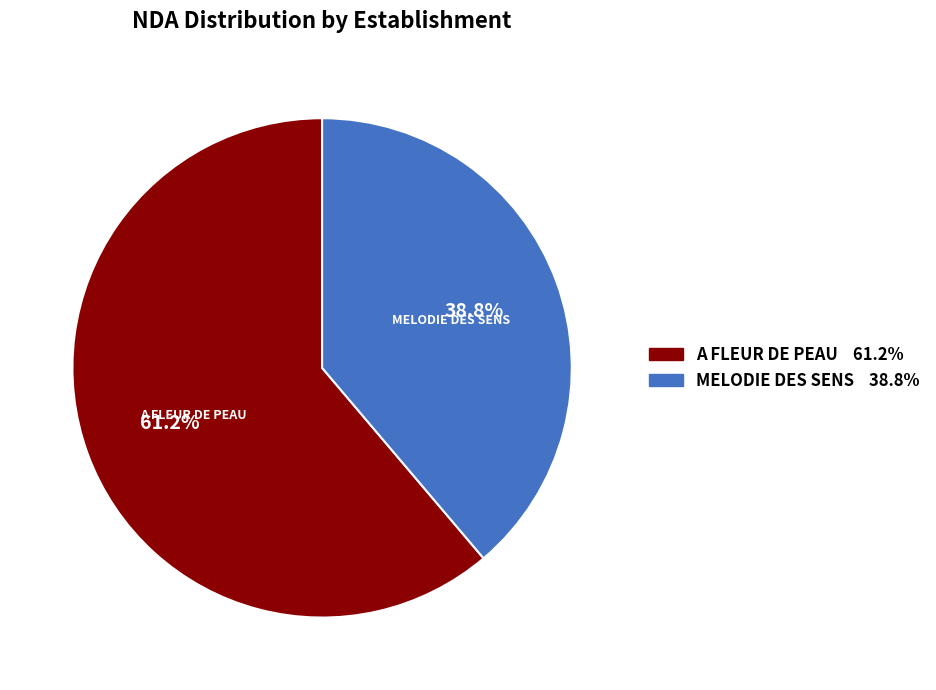

Does any single category account for the majority?

Yes